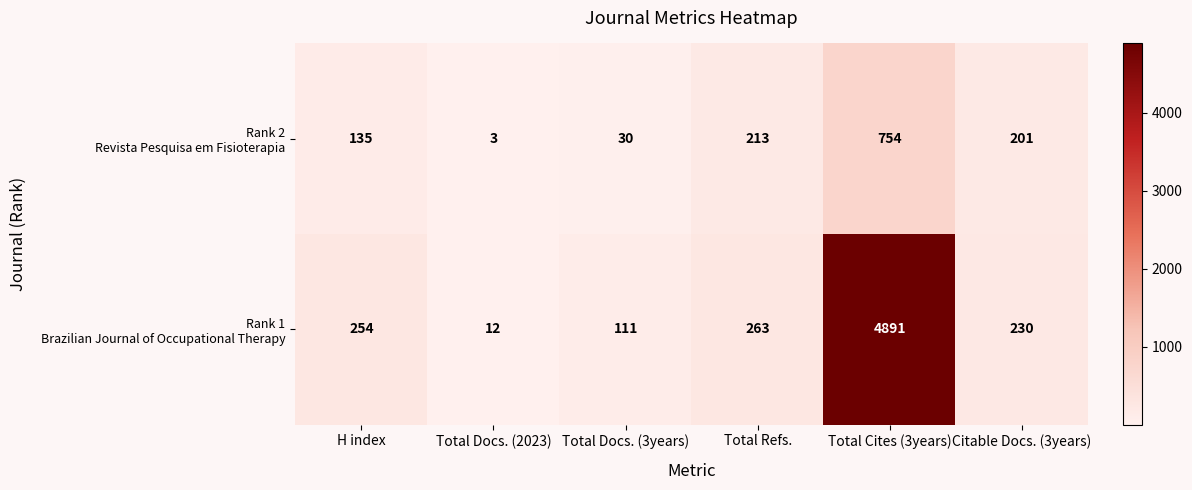

At which category does the chart reach its minimum across all series?

Total Docs. (2023)